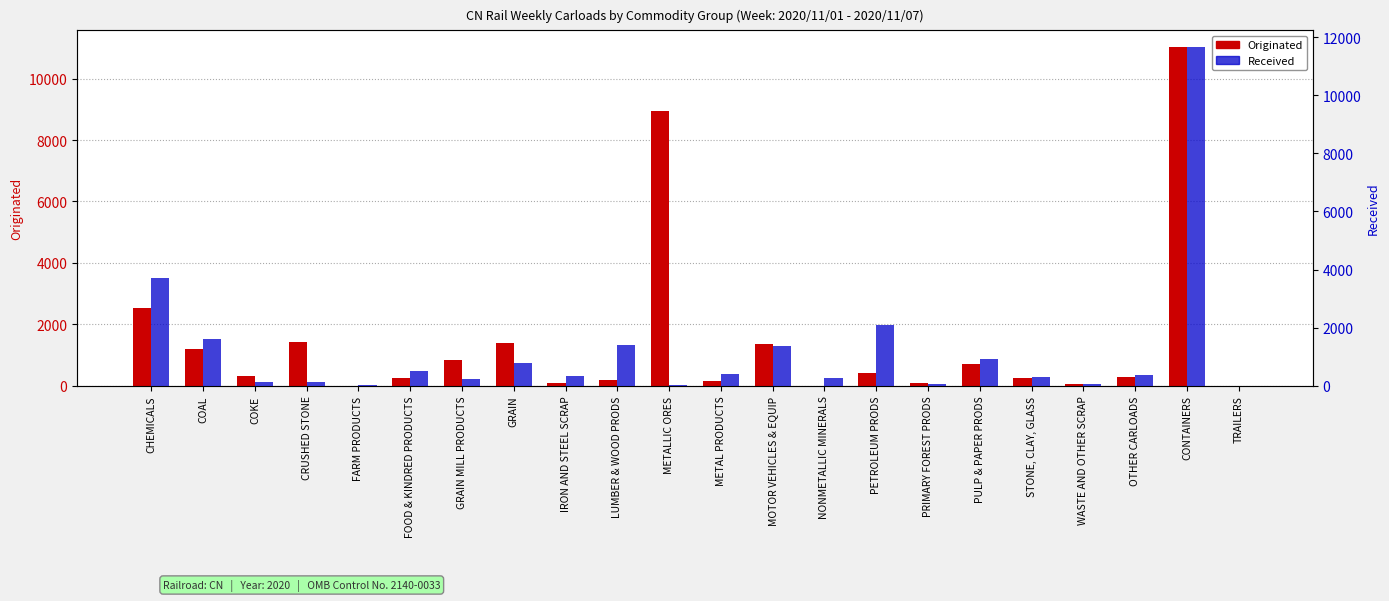

What is the spread (max minus min) of values at COKE?

204